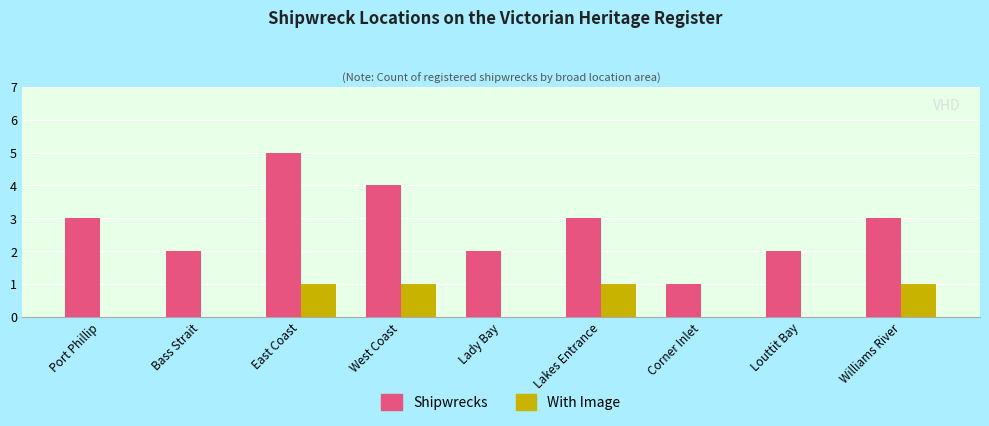

What is the sum of the Shipwrecks values at Corner Inlet and Louttit Bay?

3